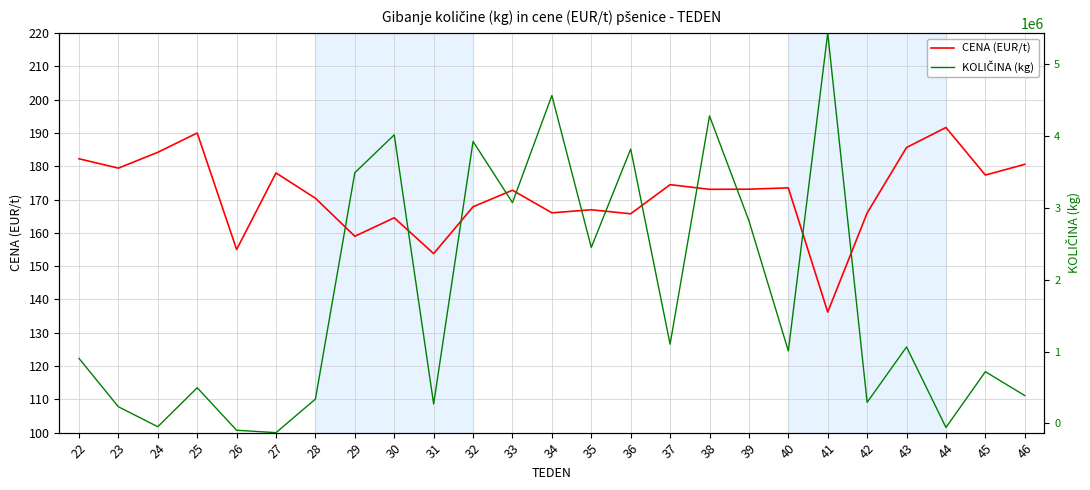

At which category does KOLIČINA (kg) reach its first local peak?

25